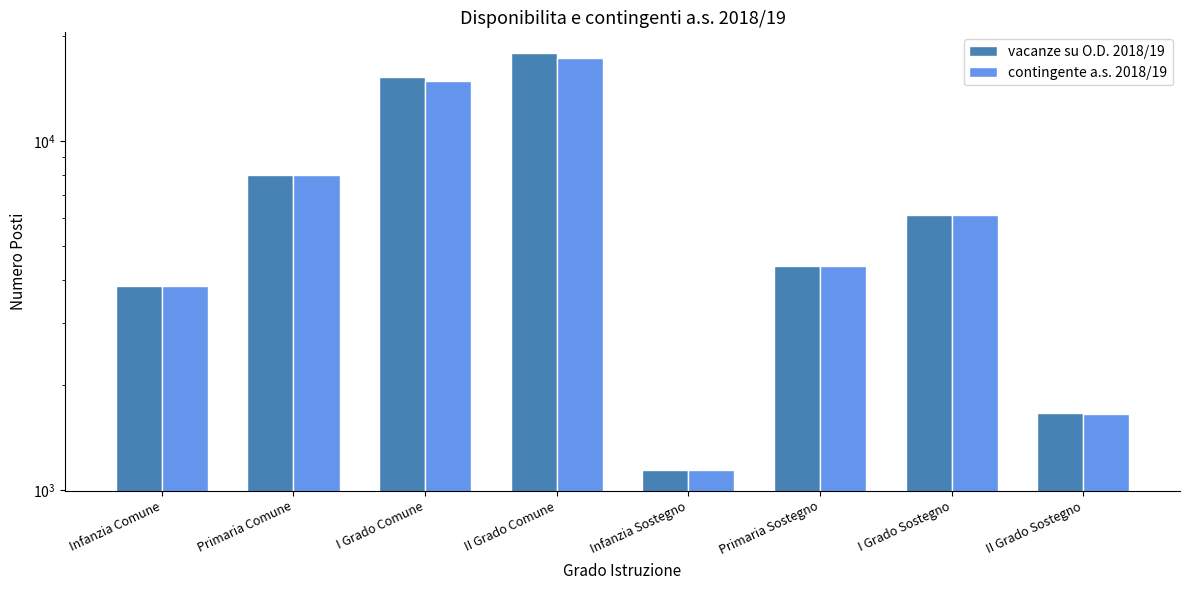

Read the vacanze su O.D. 2018/19 value at II Grado Comune.

17844